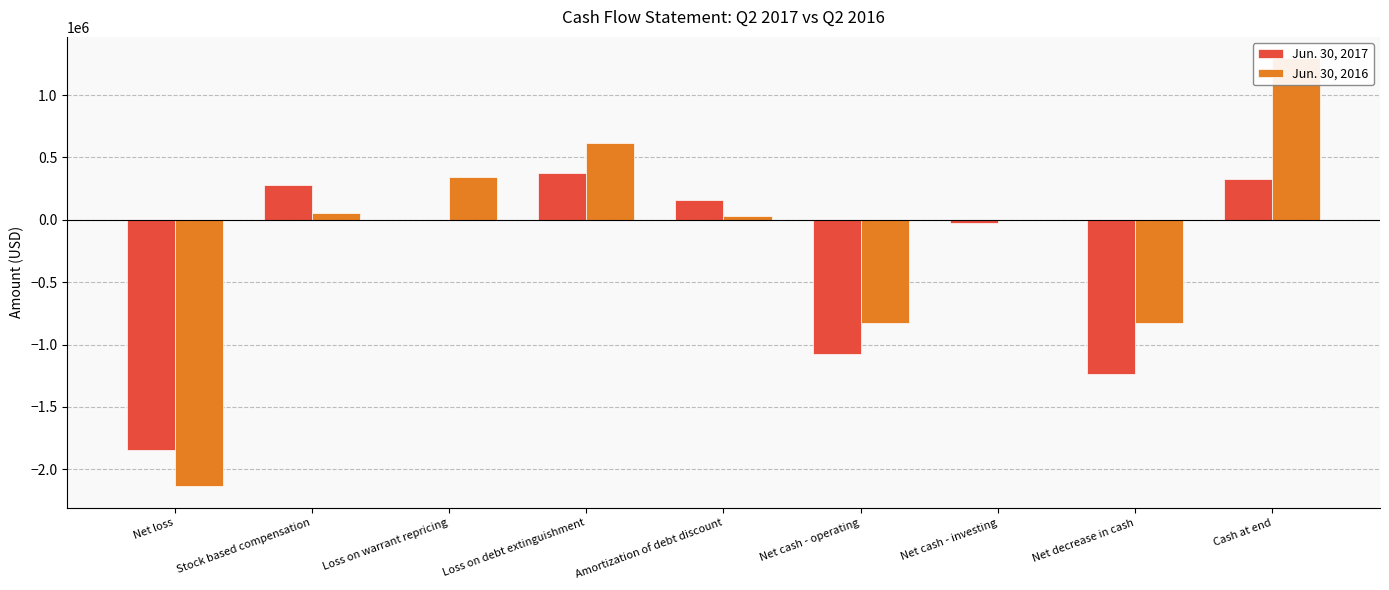

How many categories are shown in the chart?

9